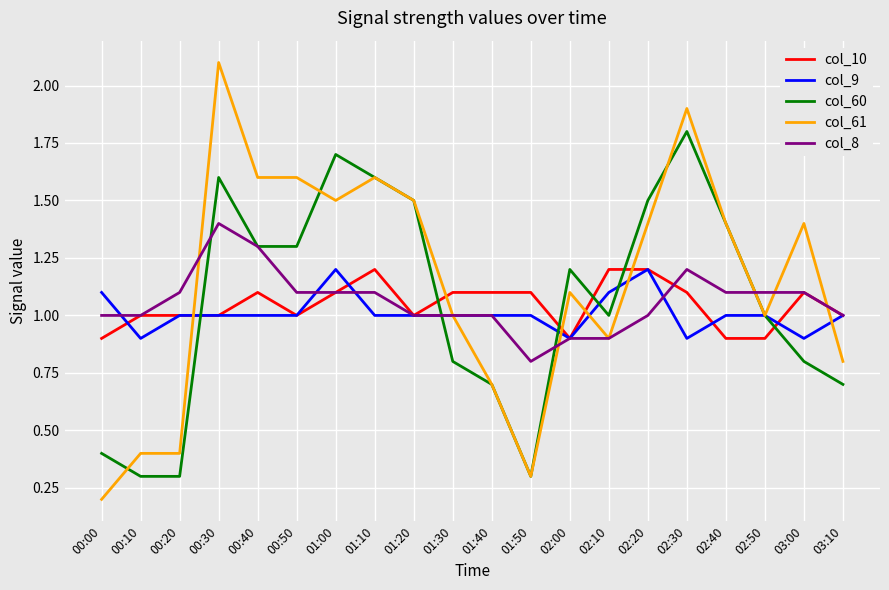

Which category has the highest value in the col_60 series?

02:30